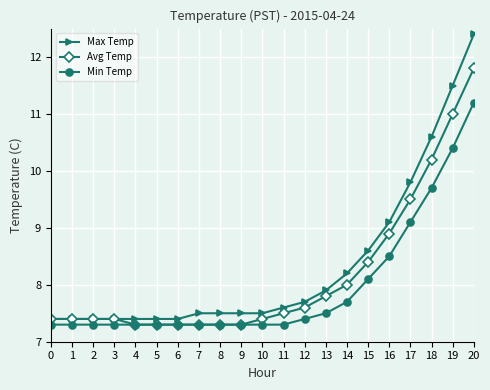

What is the greatest value displayed?

12.4